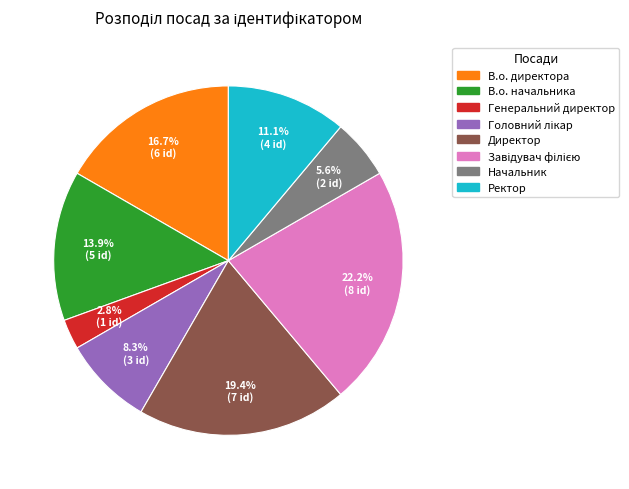

Is there any slice that represents more than half of the pie?

No